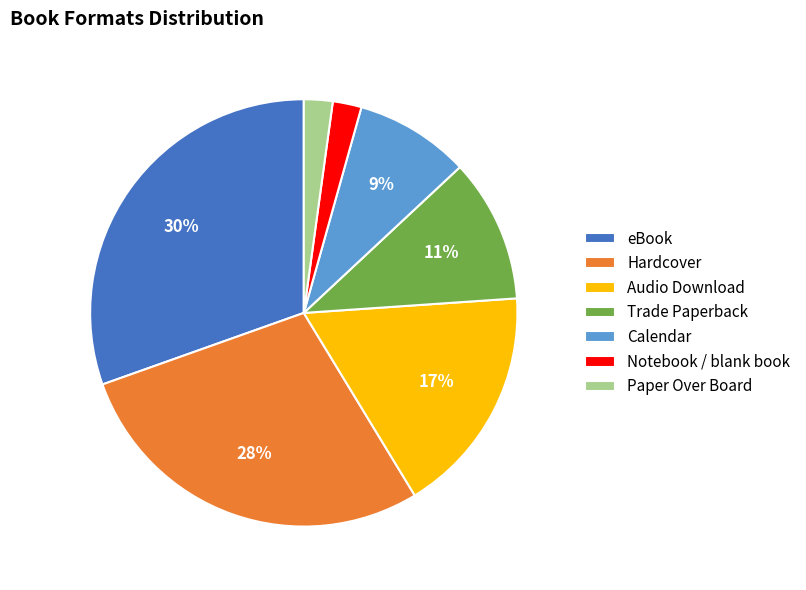

To the nearest percent, what portion does Paper Over Board represent?

2%